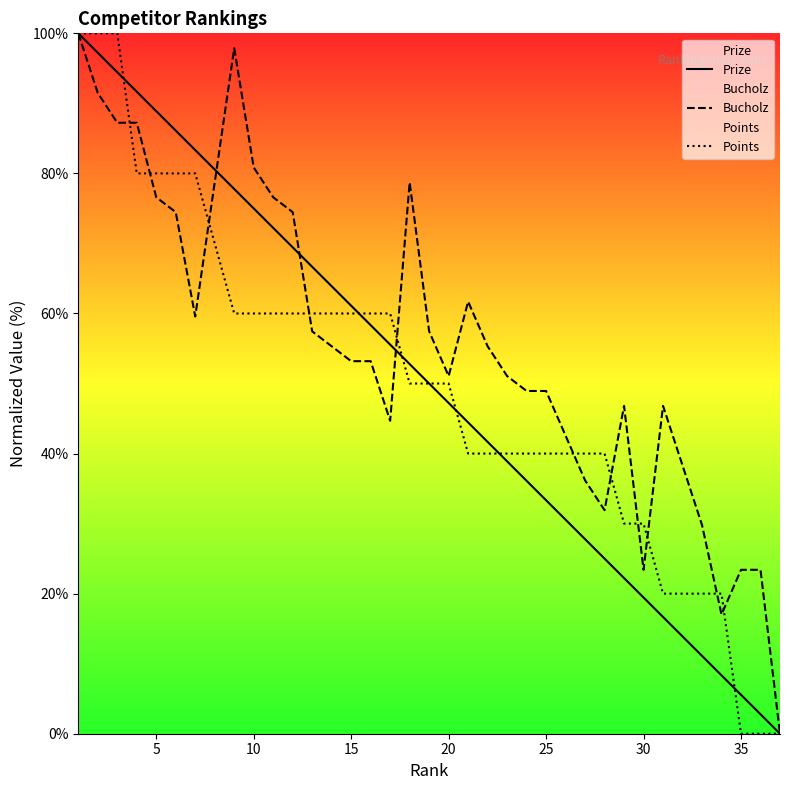

Which series has the largest total across all categories?

Bucholz